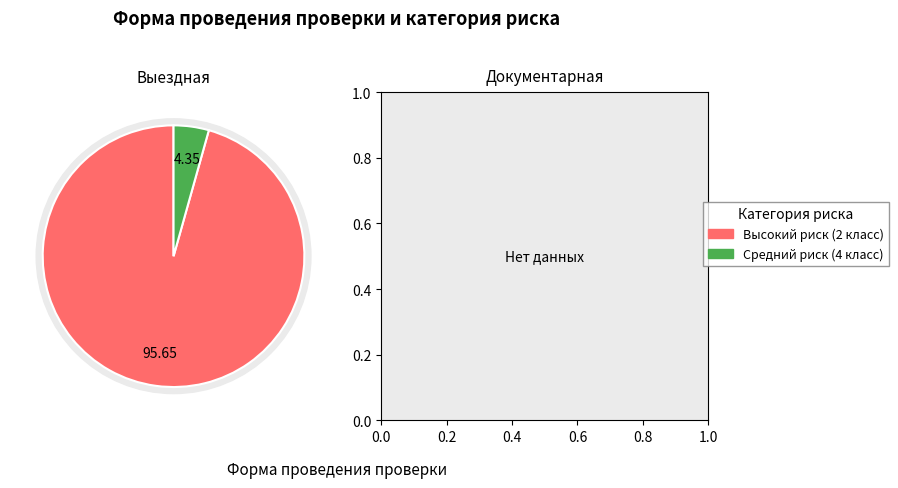

To the nearest percent, what is the combined percentage of Низкий риск (6 класс) and Средний риск (4 класс)?

4%